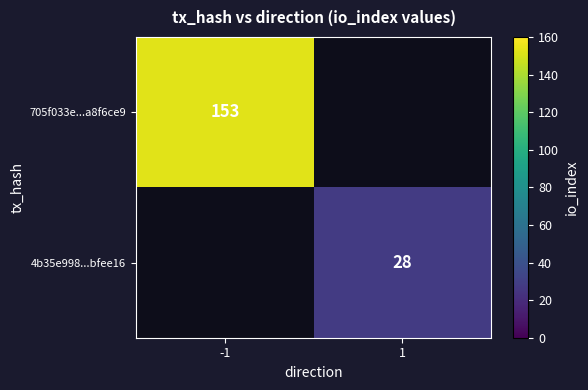

Is the value of 4b35e998...bfee16 at 1 greater than the value of 705f033e...a8f6ce9 at -1?

No